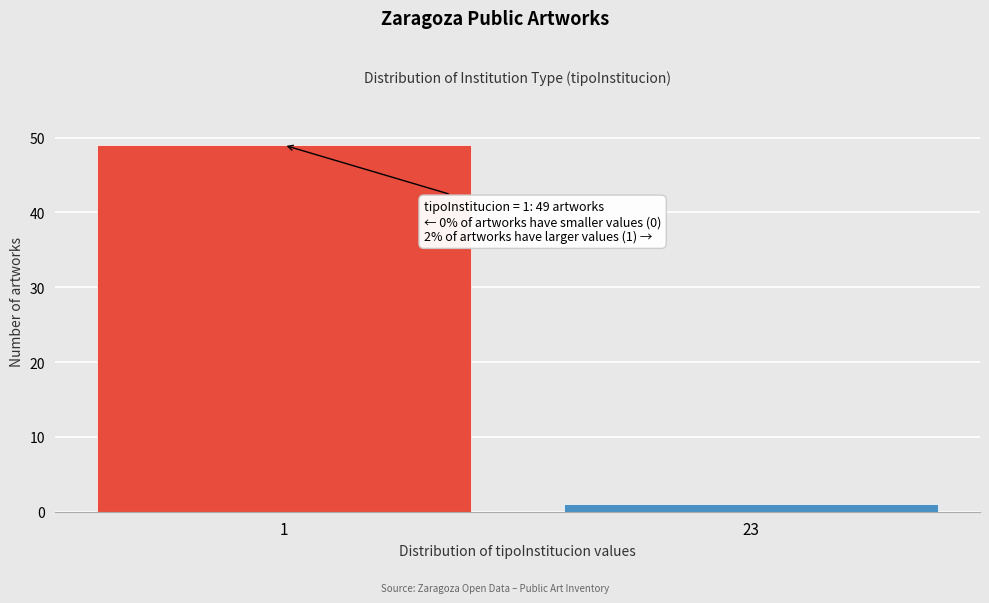

Reading left to right, list all the values displayed in this chart.

49	1